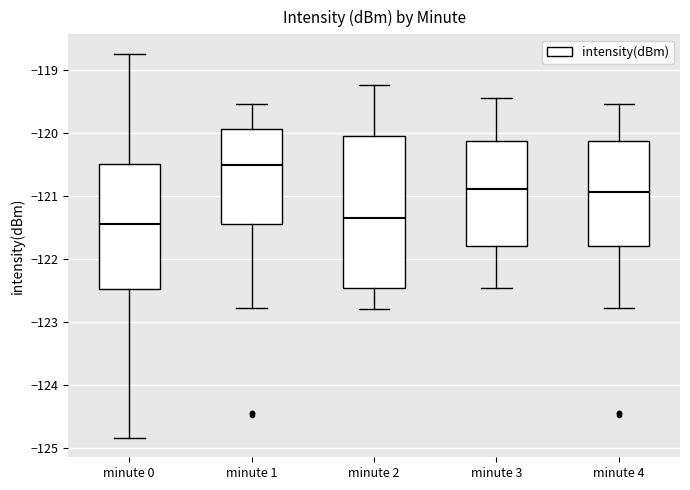

Where is the lower edge of the box for minute 0 on the y-axis? The values are not printed on the chart, so give them approximately, as read against the axis.

-122.5